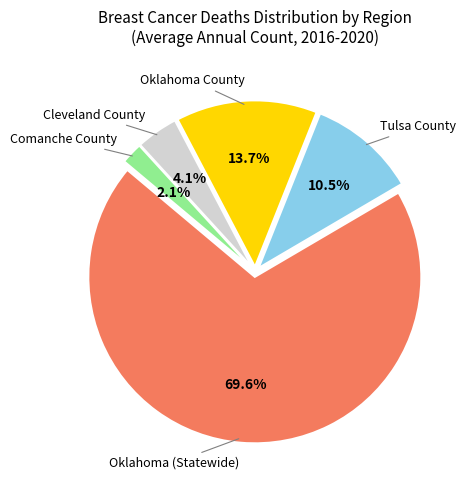

How many segments does this pie chart have?

5